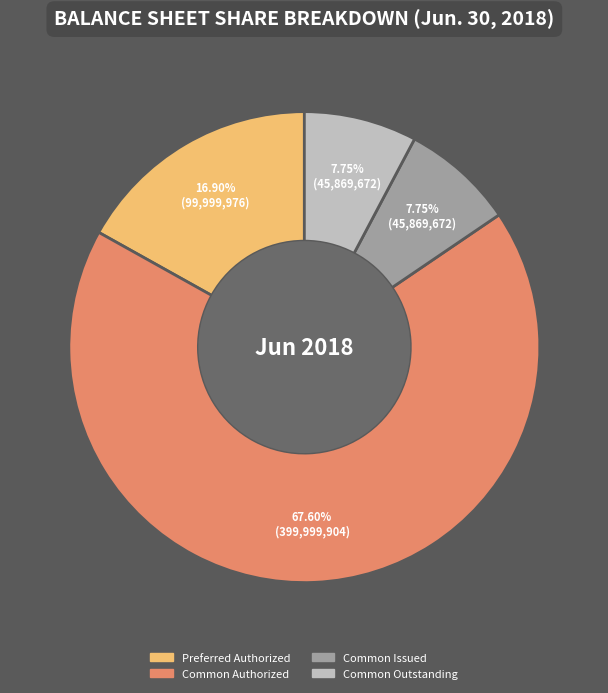

Combined, do Common Authorized and Common Outstanding account for over 50%?

Yes